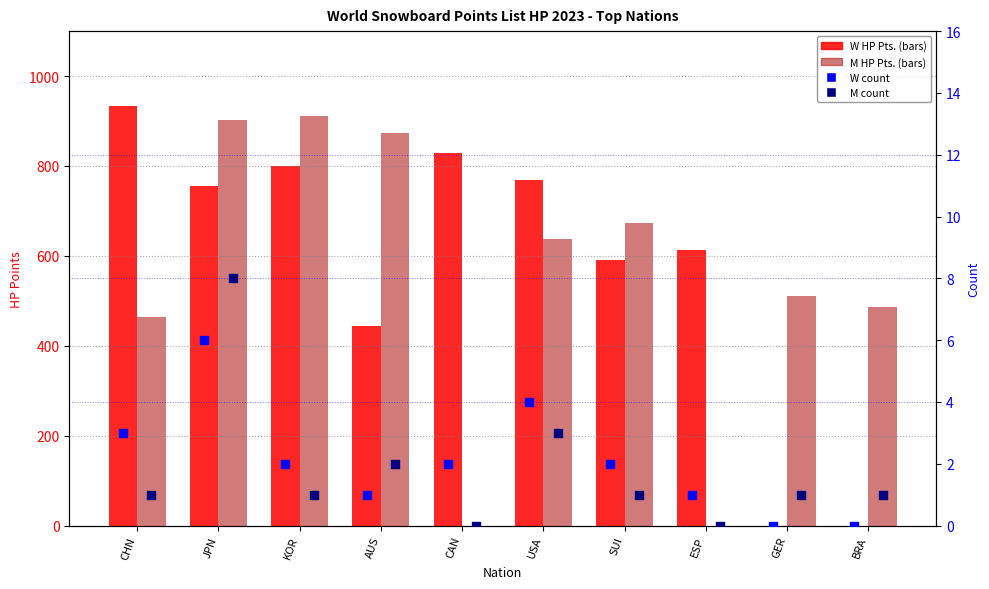

Which series has the largest total across all categories?

W HP Pts.